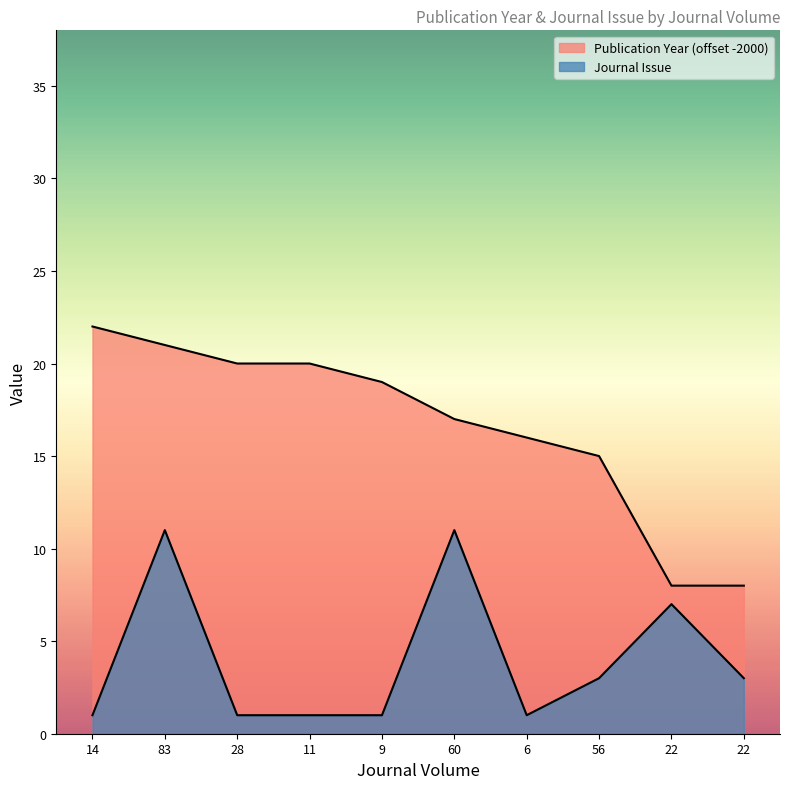

Rank the series by their average value, from lowest to highest.

Journal Issue, Publication Year